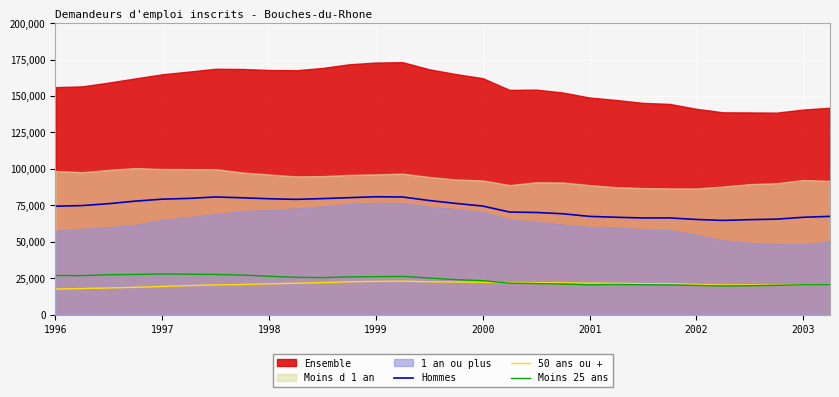

At which category does 50 ans ou + reach its first local peak?

13